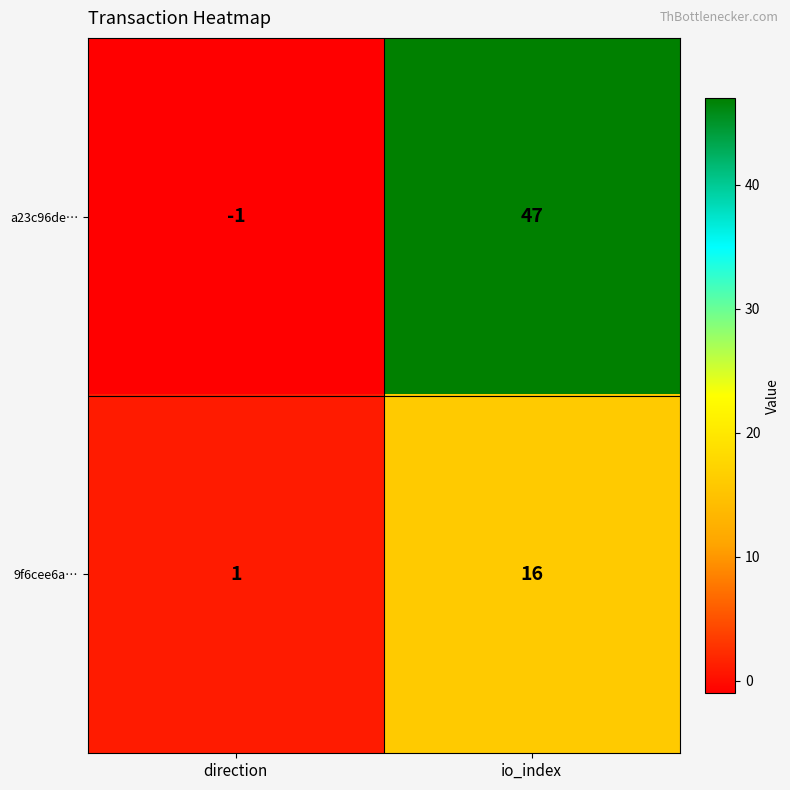

List the series in order of their peak value, highest first.

a23c96de…, 9f6cee6a…